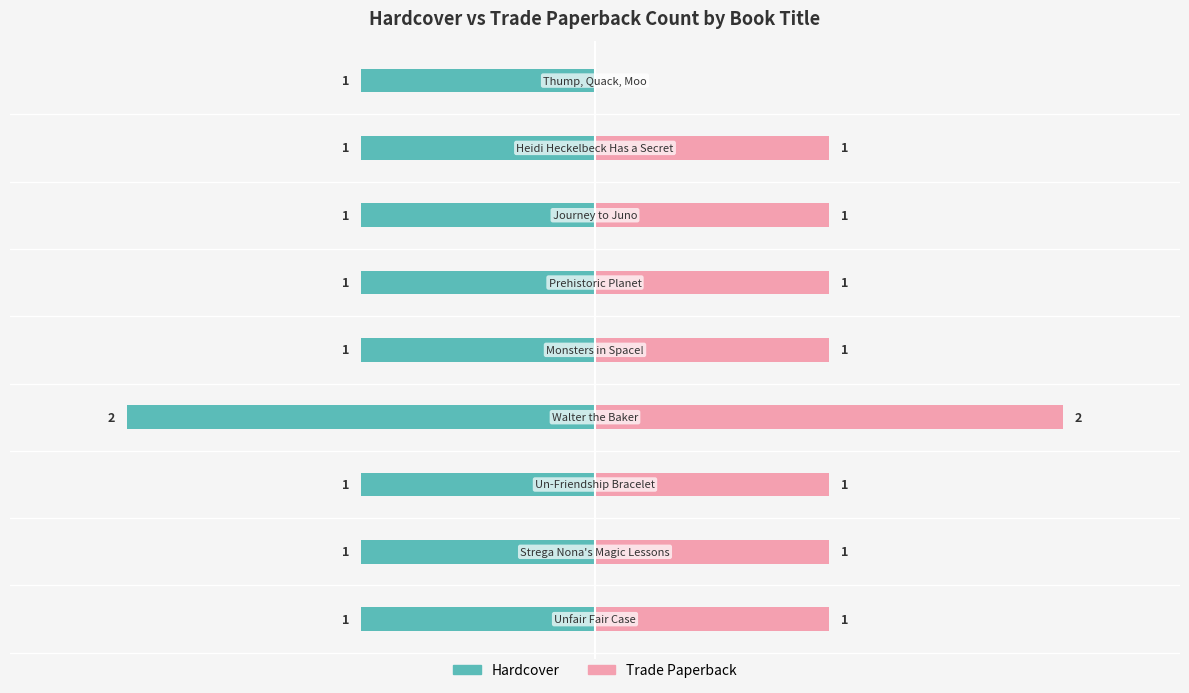

The Hardcover series shows 0 at 8. True or false?

False